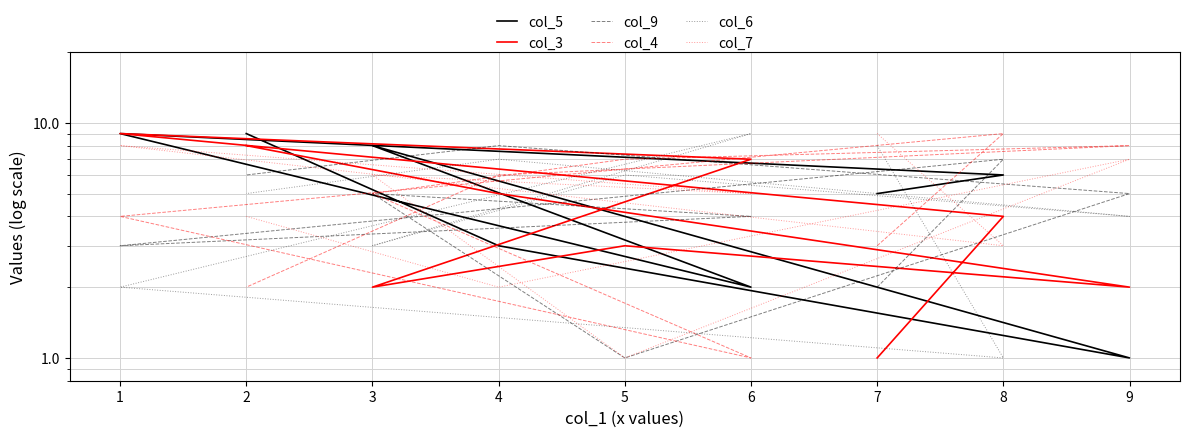

How many values in the col_9 series exceed 5?

3